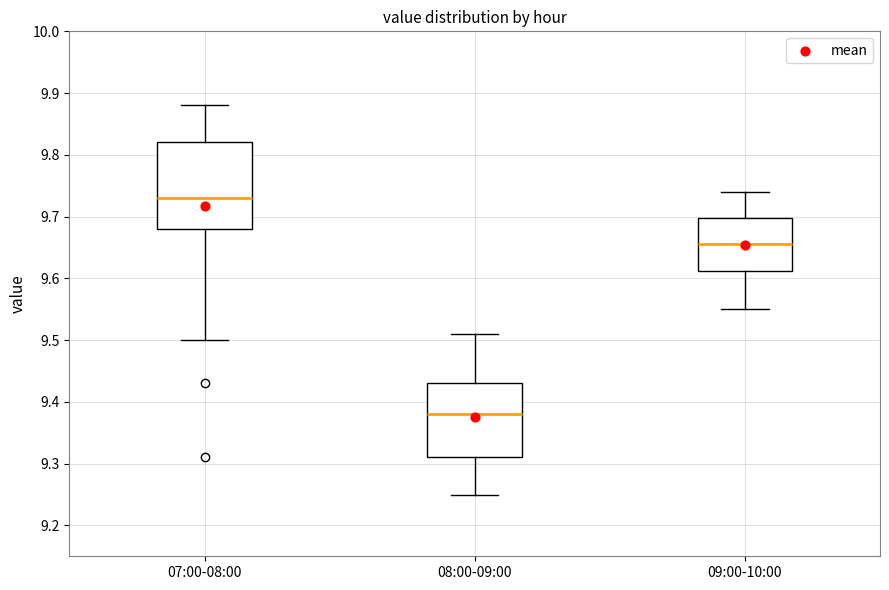

Reading left to right, transcribe this box plot: for each box, give where its median line is, the range the box spans, and where its two whiskers end, as read against the y-axis. The values are not printed on the chart, so give them approximately, as read against the axis.

07:00-08:00: median 9.73, box 9.68 to 9.82, whiskers 9.50 to 9.88
08:00-09:00: median 9.38, box 9.31 to 9.43, whiskers 9.25 to 9.51
09:00-10:00: median 9.66, box 9.61 to 9.70, whiskers 9.55 to 9.74